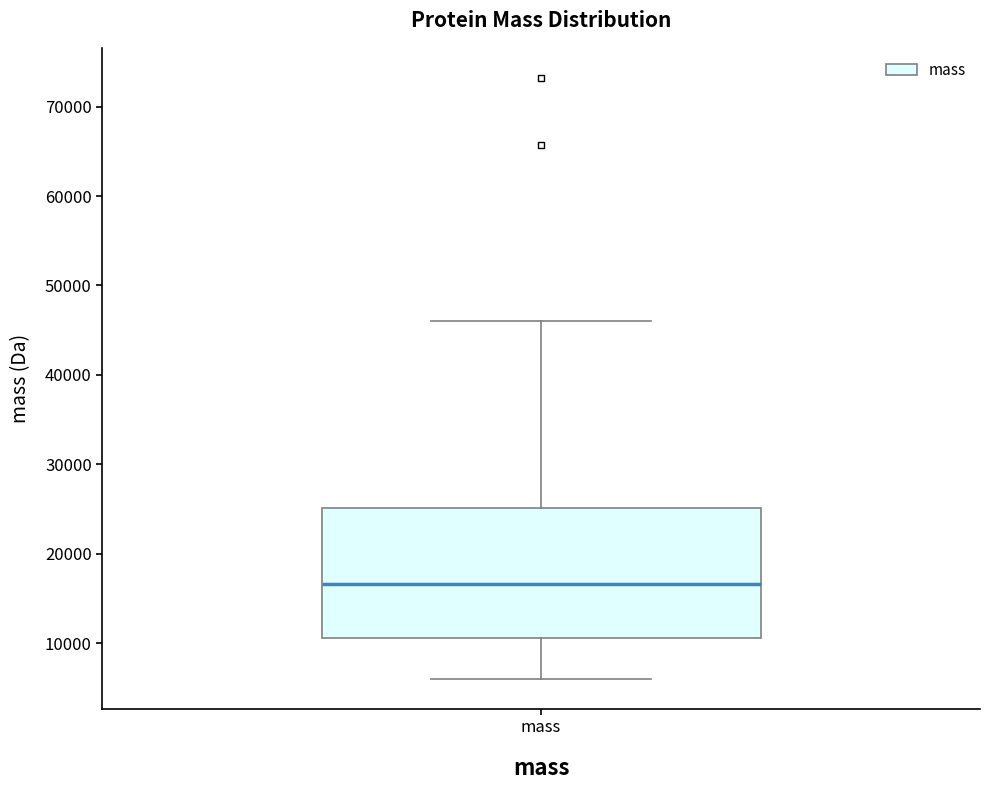

Transcribe this box plot: give where the median line is, the range the box spans, and where the two whiskers end, as read against the y-axis. The values are not printed on the chart, so give them approximately, as read against the axis.

median 17000, box 11000 to 25000, whiskers 6000 to 46000